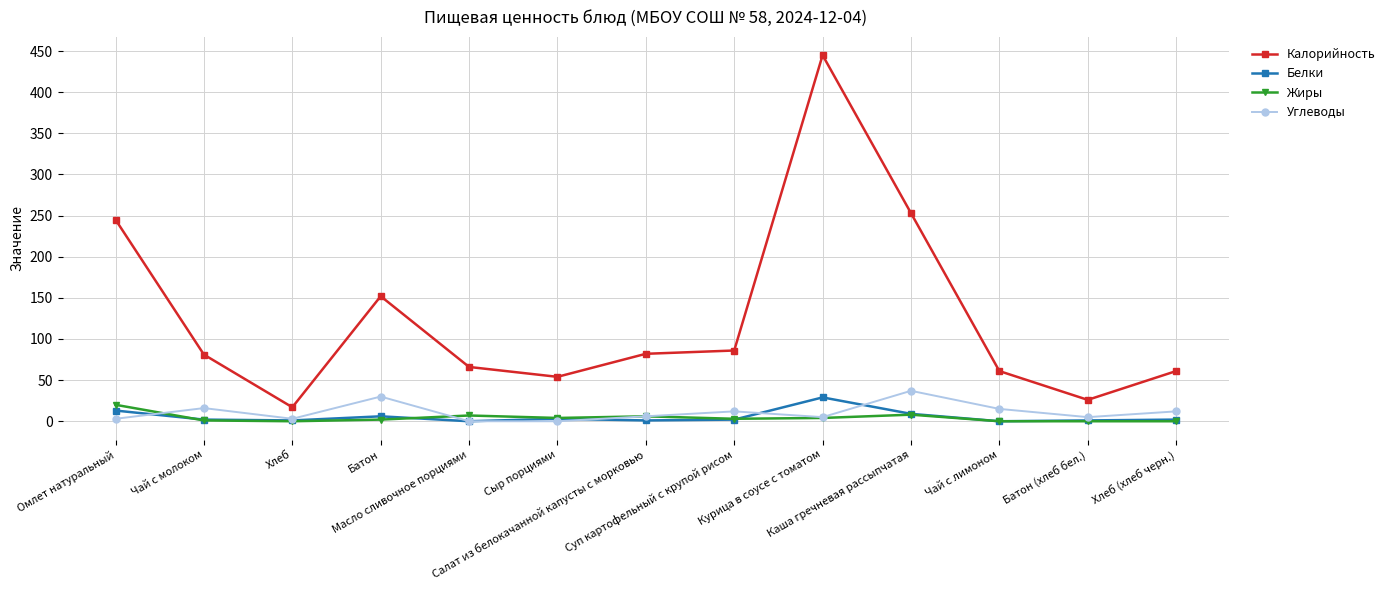

True or false: Калорийность has a value of 81 at Чай с молоком.

True